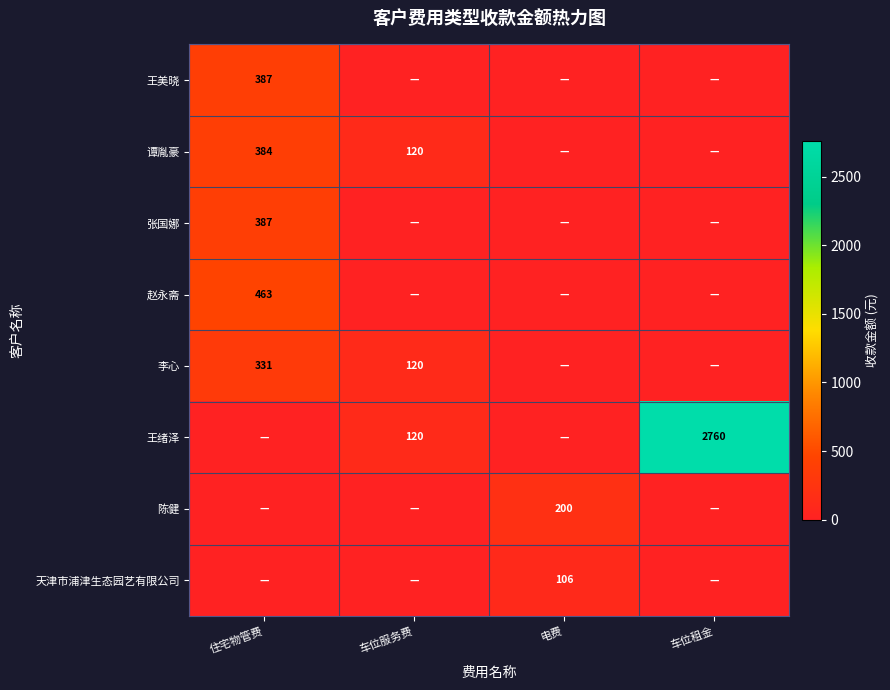

How many series are shown in this chart?

8